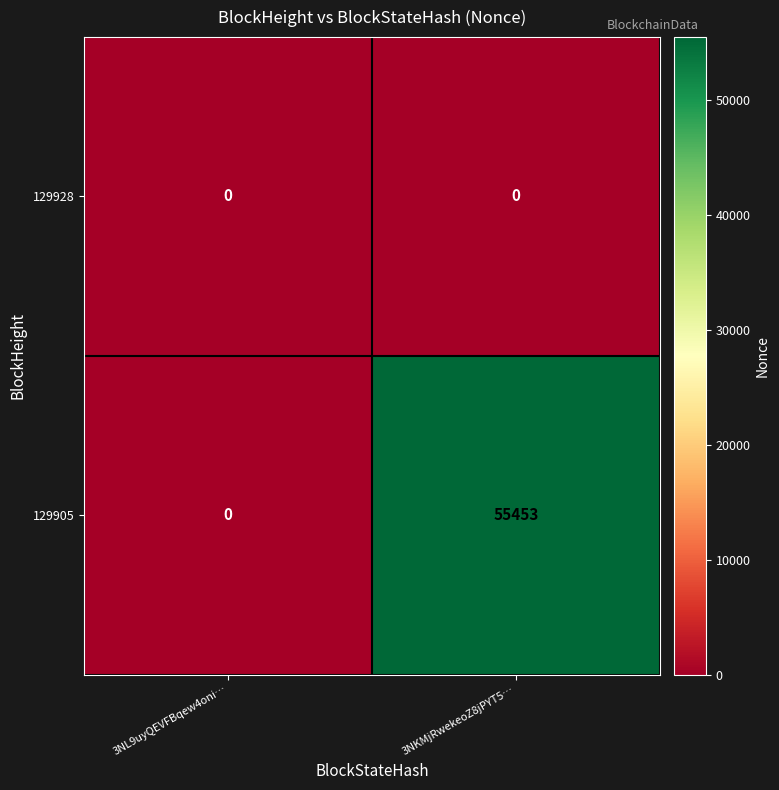

What is the difference between the maximum and minimum values in the 129905 series?

55453